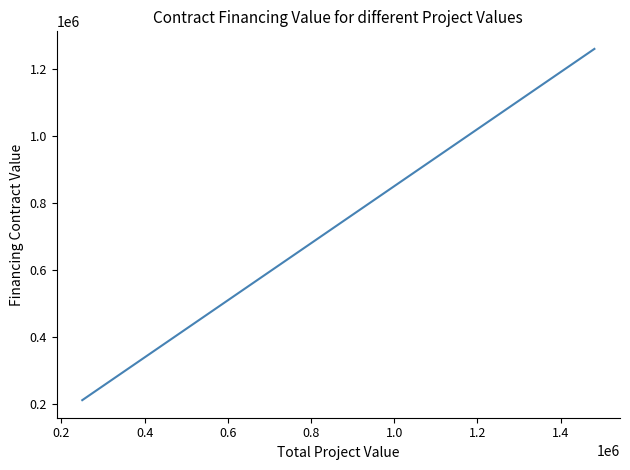

What is the difference between the maximum and minimum values?

1046229.5